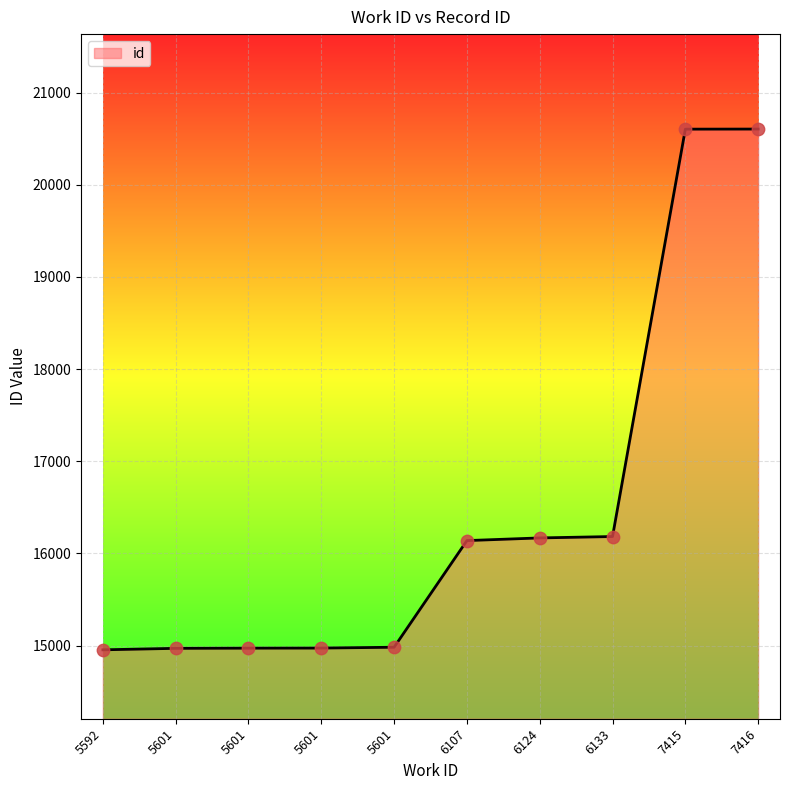

What is the change in value from 5601 to 6124?

+1196